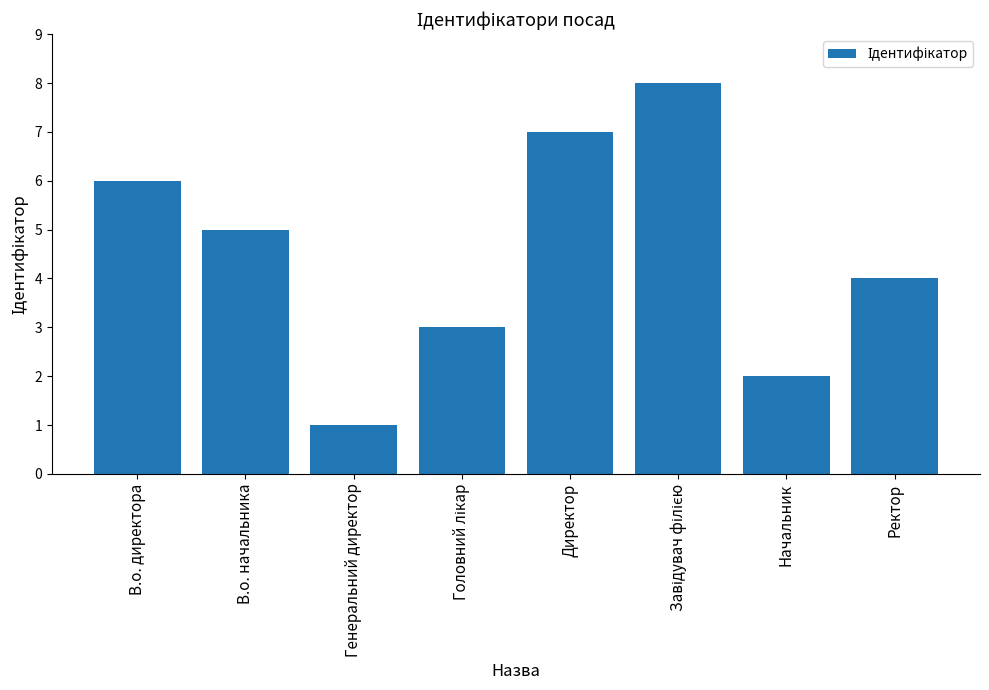

What position from the right is Директор?

4